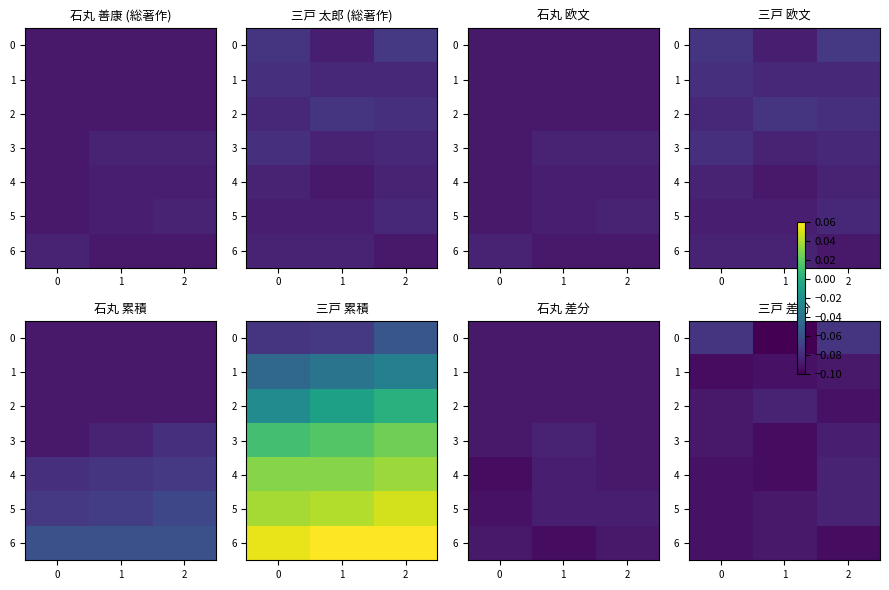

Is the value of 5 at 2 greater than the value of 6 at 0?

Yes